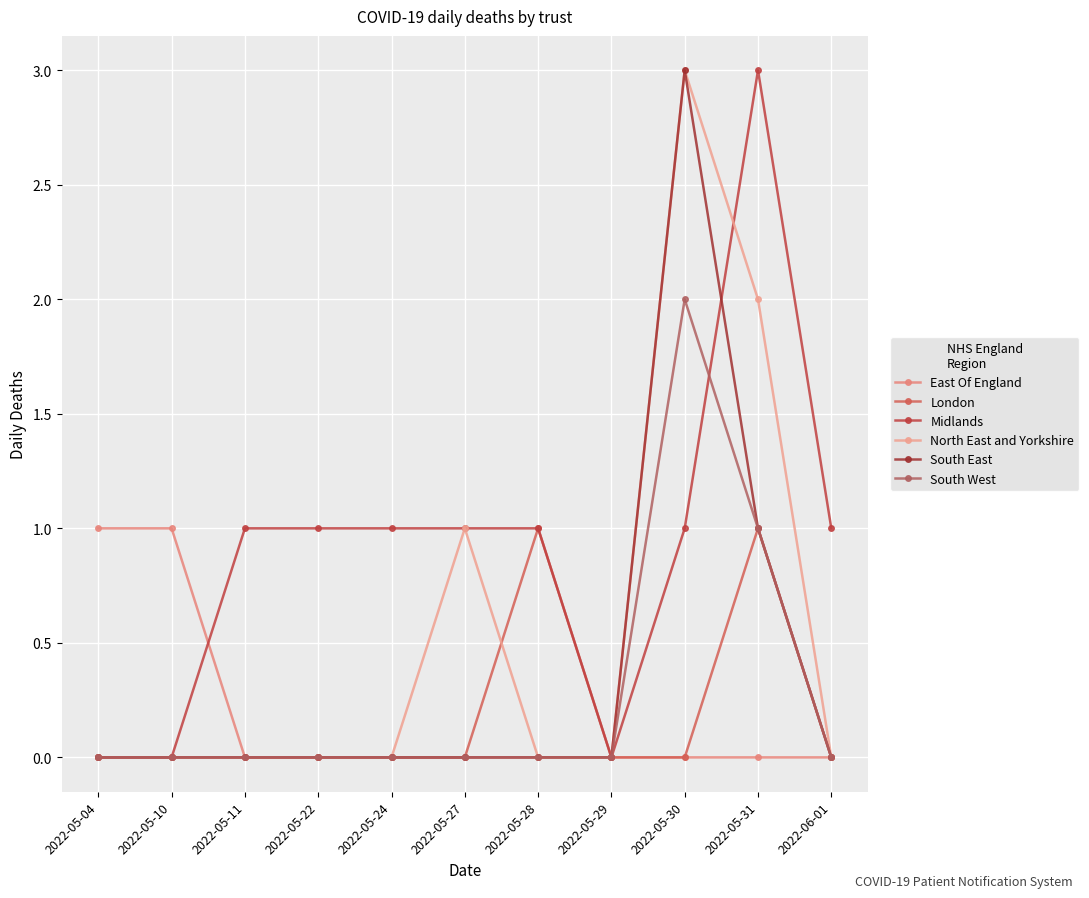

Does the chart display data point markers on the line(s)?

Yes